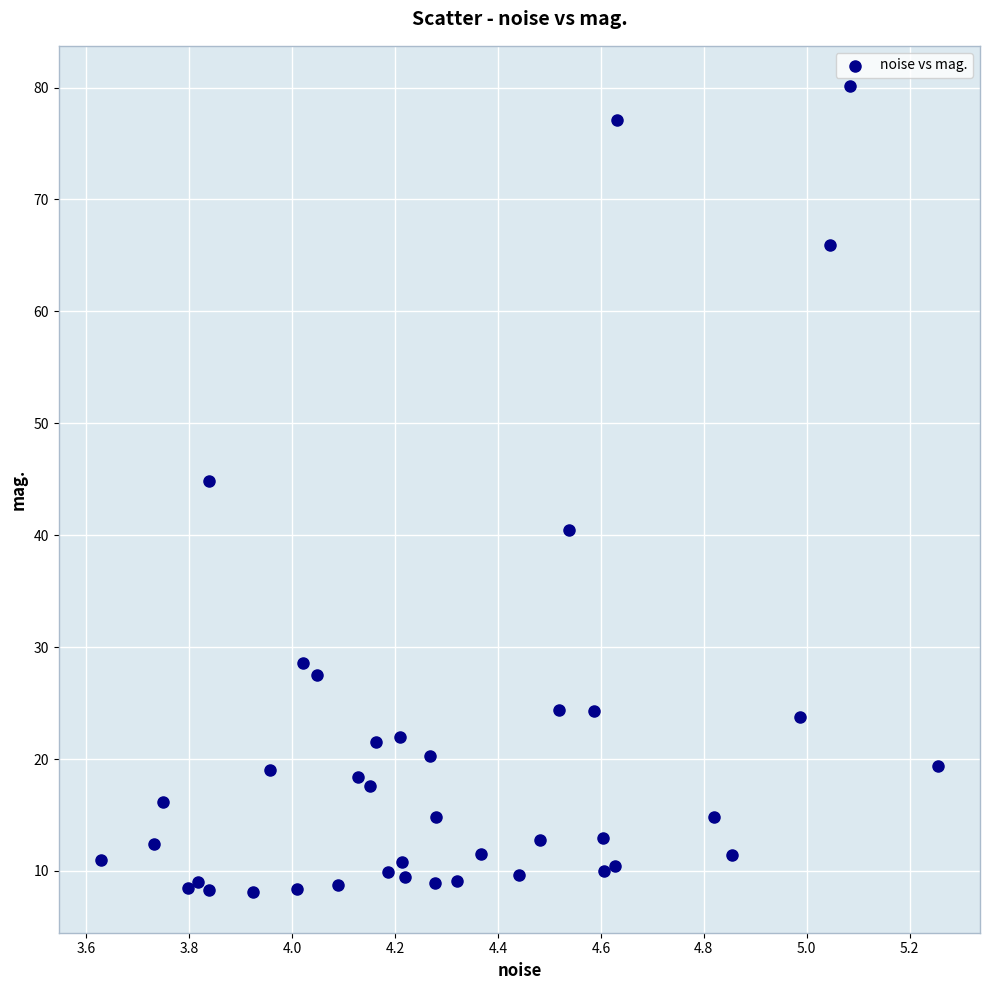

What is the range of X values (max minus min)?

1.6